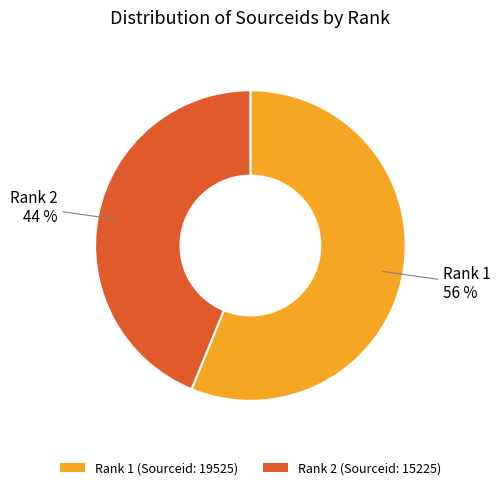

What is the largest slice in the pie chart?

Rank 1 (Sourceid: 19525)